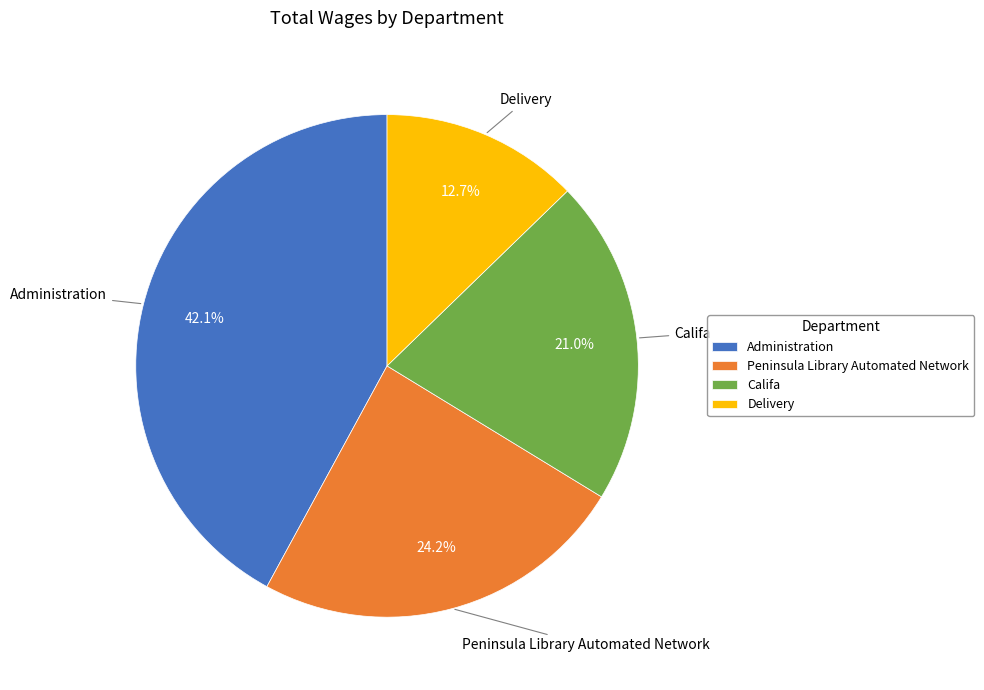

Is there a majority slice in this chart?

No